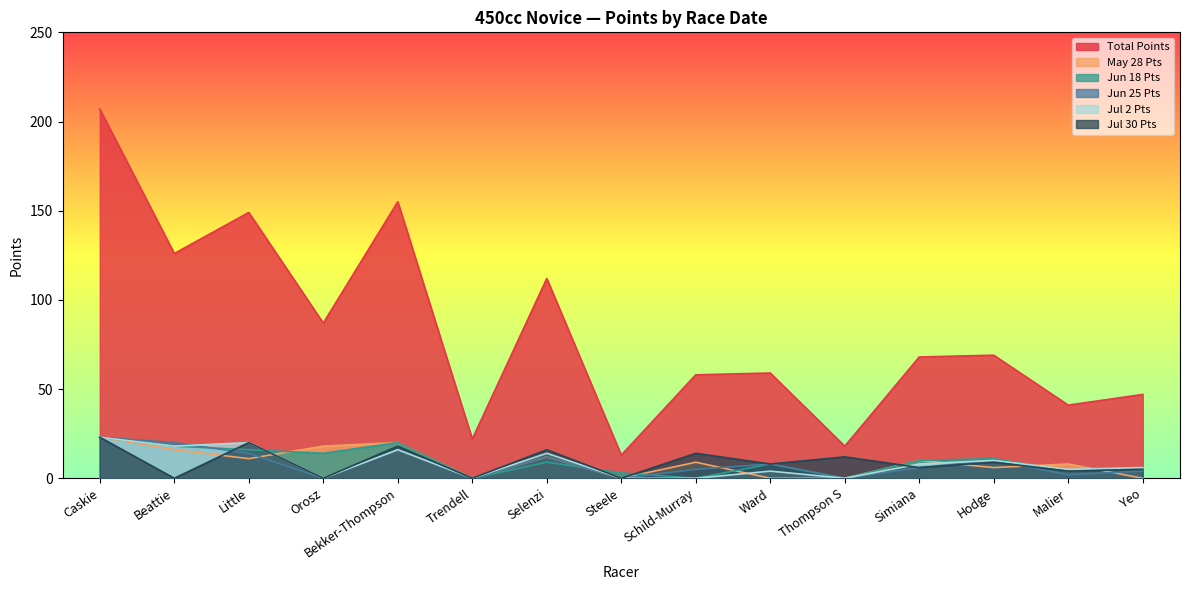

Reading left to right, transcribe all the data shown in this chart.

Total Points: 207	126	149	87	155	22	112	13	58	59	18	68	69	41	47
May 28 Pts: 23	16	11	18	20	0	12	0	9	0	0	10	6	8	0
Jun 18 Pts: 23	18	16	14	20	0	9	3	0	8	0	10	11	4	6
Jun 25 Pts: 23	20	14	0	16	0	12	0	5	8	0	6	10	2	4
Jul 2 Pts: 23	18	20	0	16	0	14	0	0	4	0	8	10	5	6
Jul 30 Pts: 23	0	20	0	18	0	16	0	14	8	12	6	9	4	5